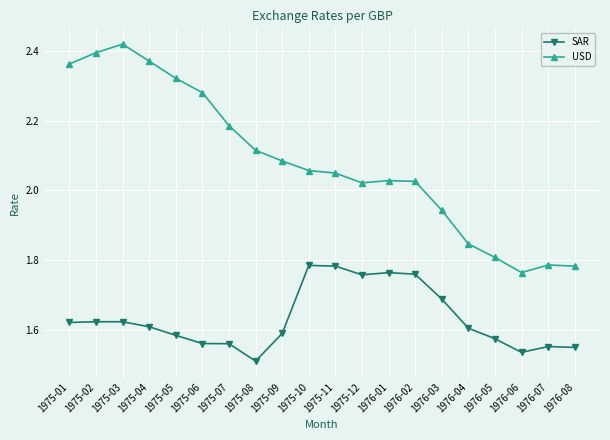

Where does the USD series first go above 2?

1975-01